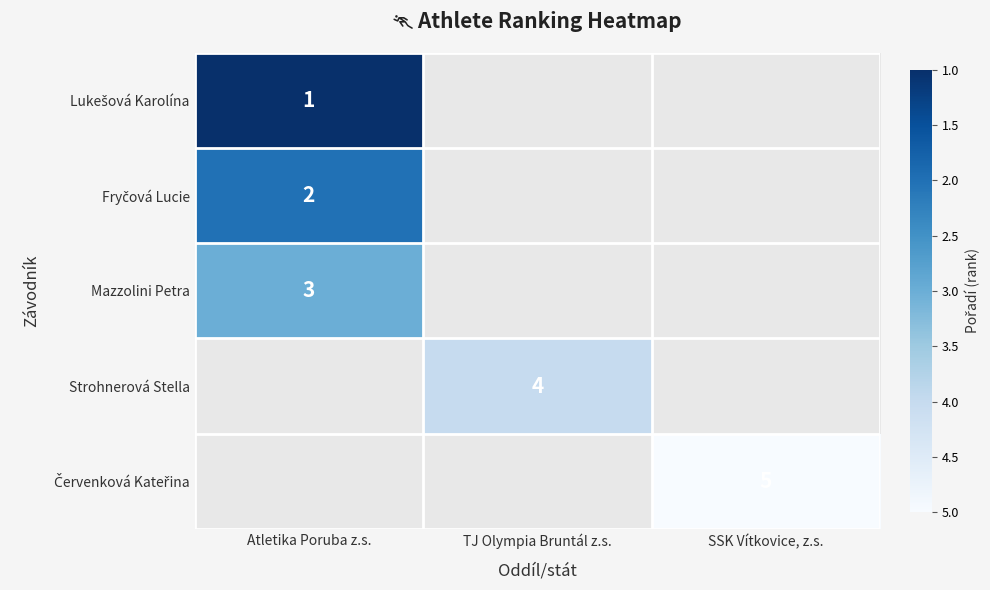

Is it true that Strohnerová Stella equals 6 at TJ Olympia Bruntál z.s.?

False